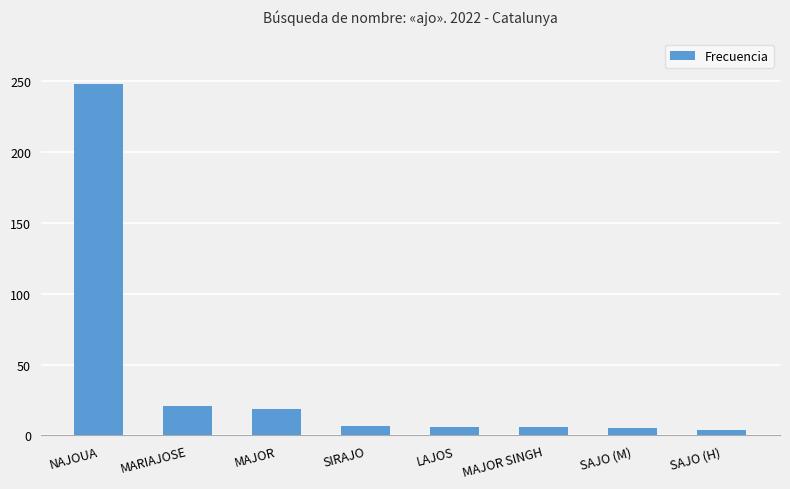

What is the ratio of the value at MARIAJOSE to the value at SAJO (M)?

4.2